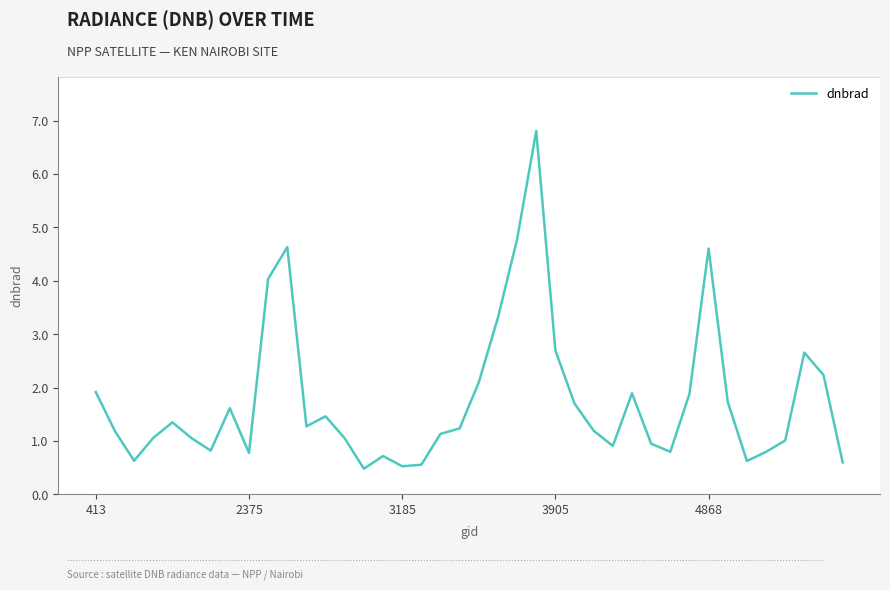

What is the difference between the maximum and minimum values?

6.3